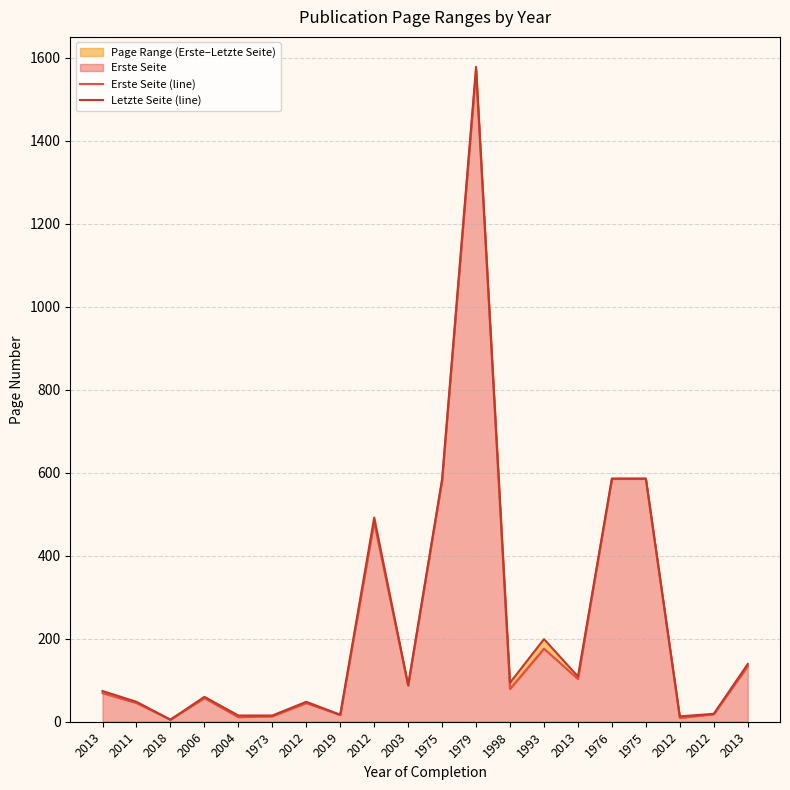

How many lines are shown in the chart?

2